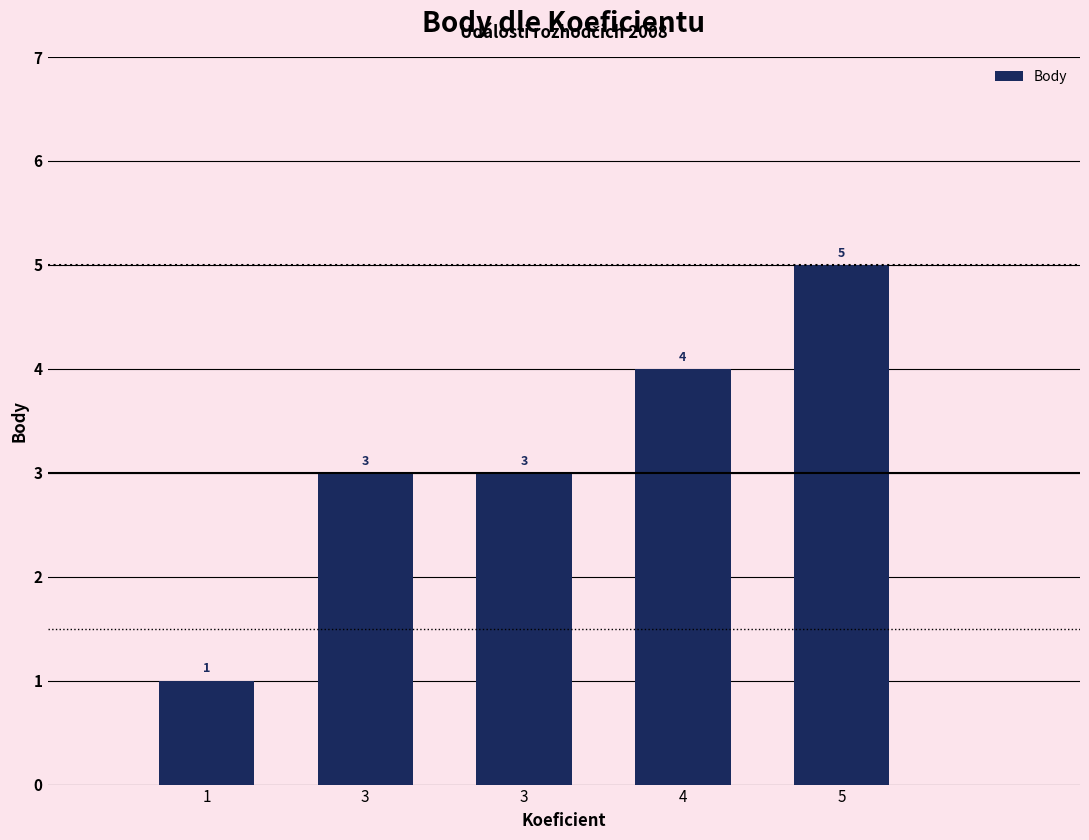

List the labels in order of value, smallest first.

1, 3, 3, 4, 5